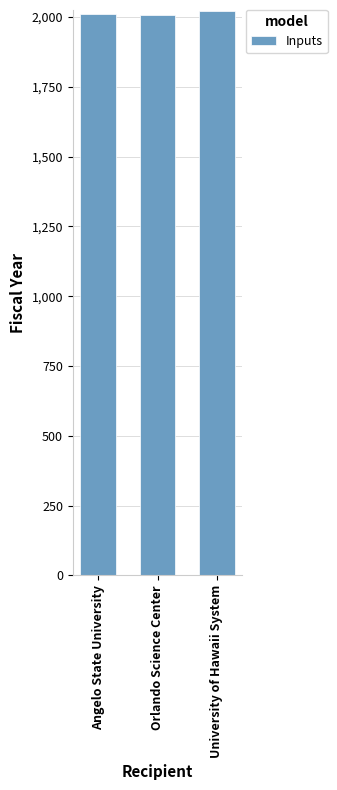

What is the approximate value at Orlando Science Center?

2006